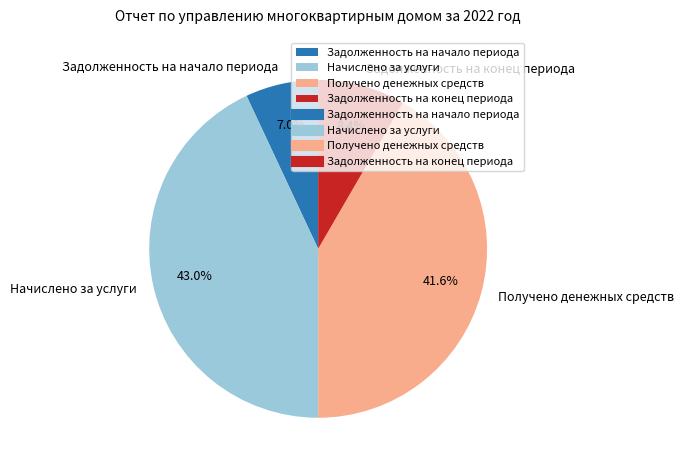

Does any single category account for the majority?

No